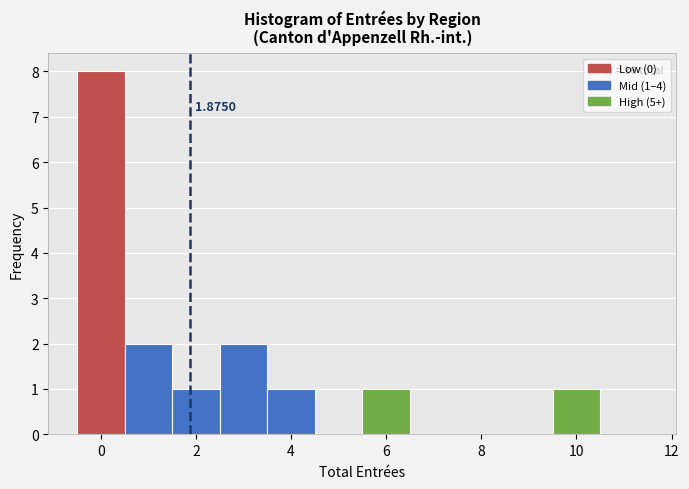

Which range on the x-axis has the tallest bar?

-0.5 to 0.5